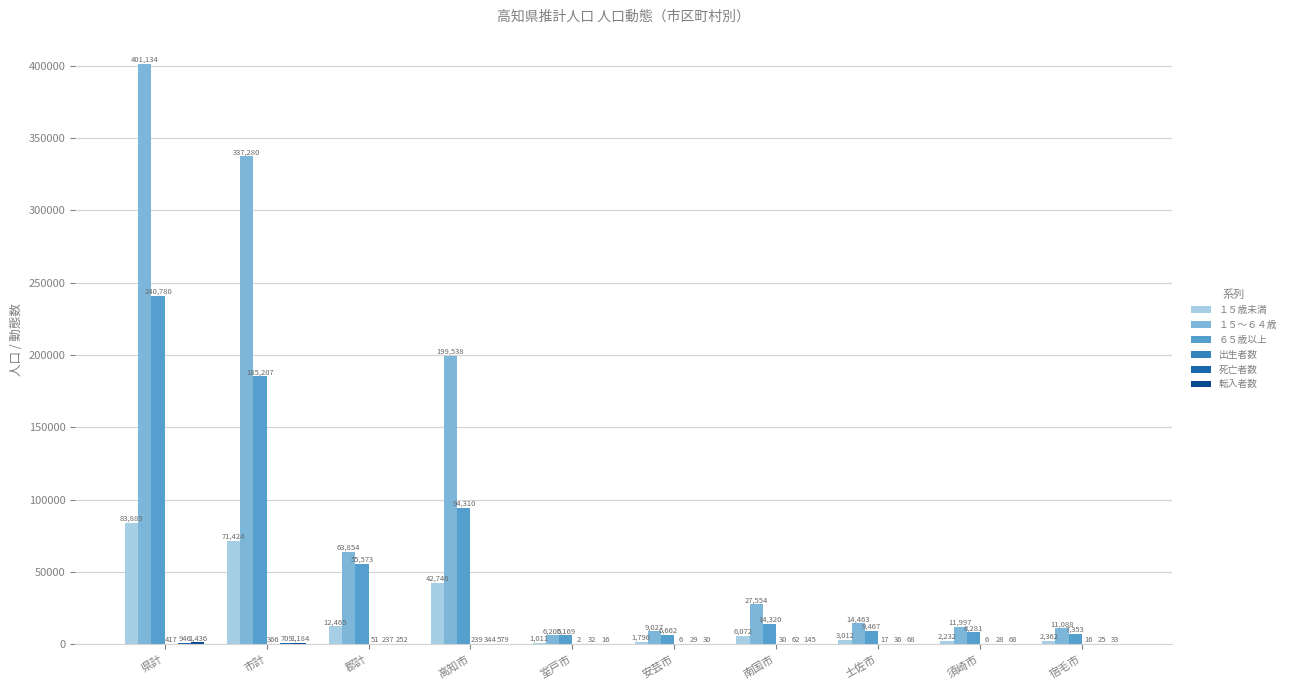

What is the total value across all series at 宿毛市?

20877